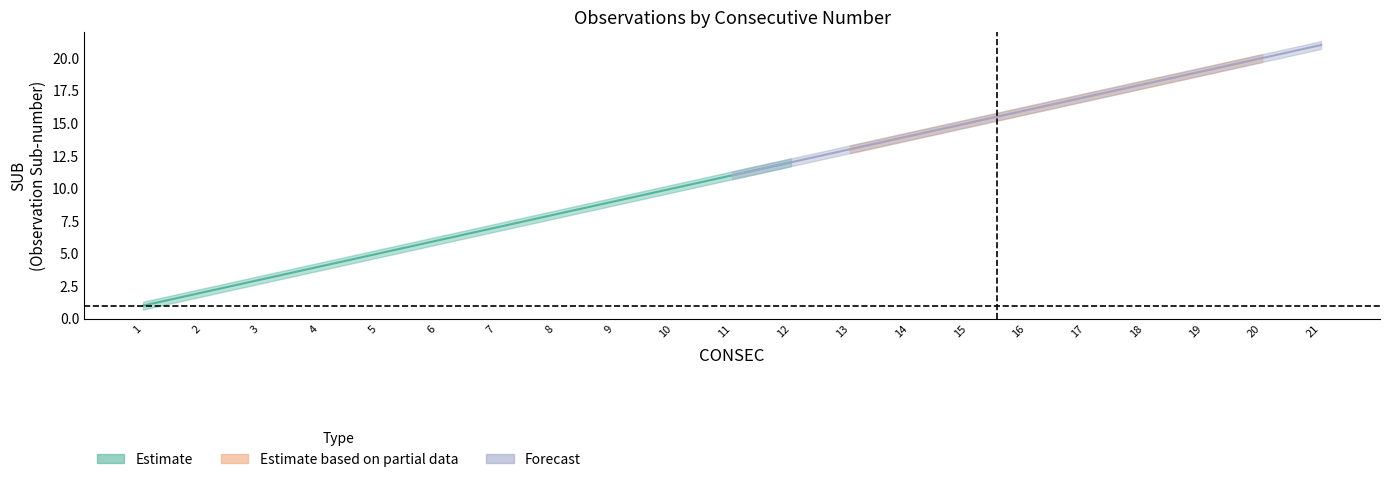

Reading left to right, what are all the values shown in this chart?

SUB: 1=1.0	2=2.0	3=3.0	4=4.0	5=5.0	6=6.0	7=7.0	8=8.0	9=9.0	10=10.0	11=11.0	12=12.0	13=13.0	14=14.0	15=15.0	16=16.0	17=17.0	18=18.0	19=19.0	20=20.0	21=21.0
SUB_upper: 1=1.3	2=2.3	3=3.3	4=4.3	5=5.3	6=6.3	7=7.3	8=8.3	9=9.3	10=10.3	11=11.3	12=12.3	13=13.3	14=14.3	15=15.3	16=16.3	17=17.3	18=18.3	19=19.3	20=20.3	21=21.3
SUB_lower: 1=0.7	2=1.7	3=2.7	4=3.7	5=4.7	6=5.7	7=6.7	8=7.7	9=8.7	10=9.7	11=10.7	12=11.7	13=12.7	14=13.7	15=14.7	16=15.7	17=16.7	18=17.7	19=18.7	20=19.7	21=20.7